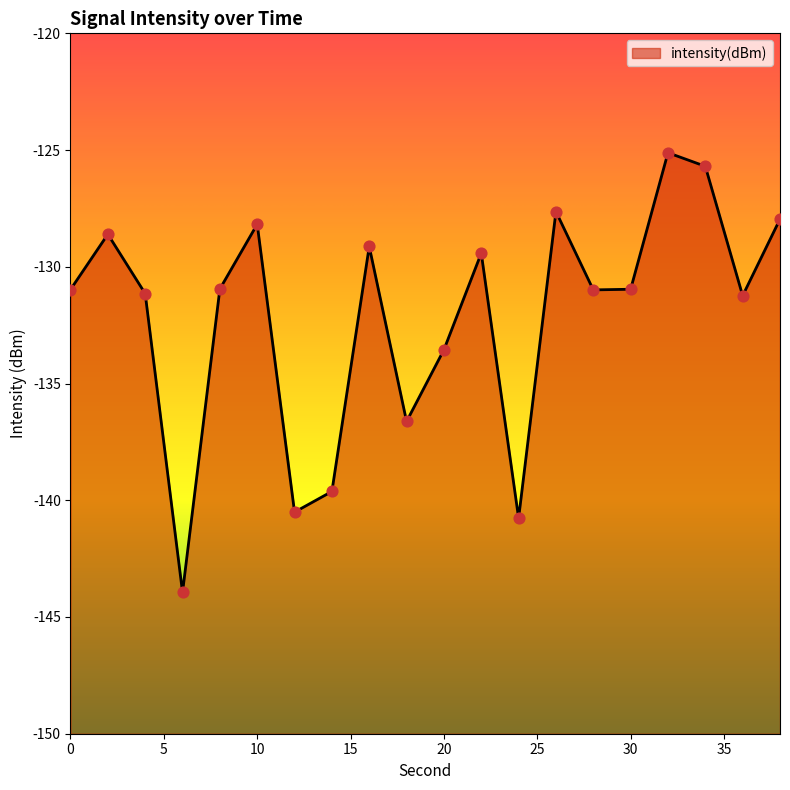

Between 18 and 8, which is larger?

8